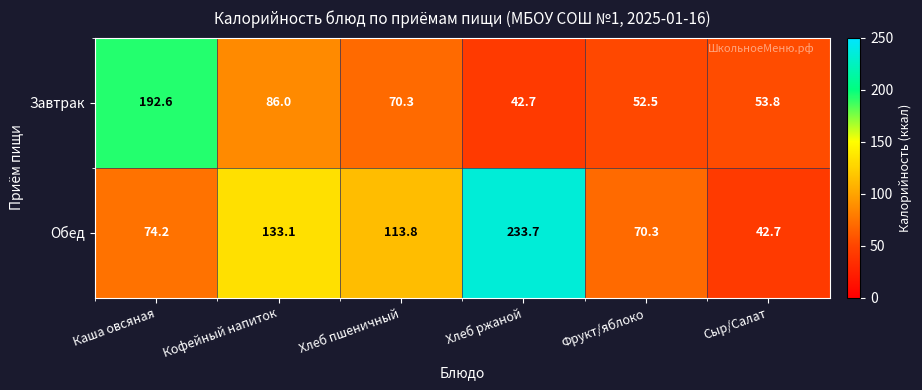

Reading right to left, extract all data points from this chart.

Завтрак: Сыр/Салат=53.8	Фрукт/яблоко=52.5	Хлеб ржаной=42.7	Хлеб пшеничный=70.3	Кофейный напиток=86.0	Каша овсяная=192.6
Обед: Сыр/Салат=42.7	Фрукт/яблоко=70.3	Хлеб ржаной=233.7	Хлеб пшеничный=113.8	Кофейный напиток=133.1	Каша овсяная=74.2